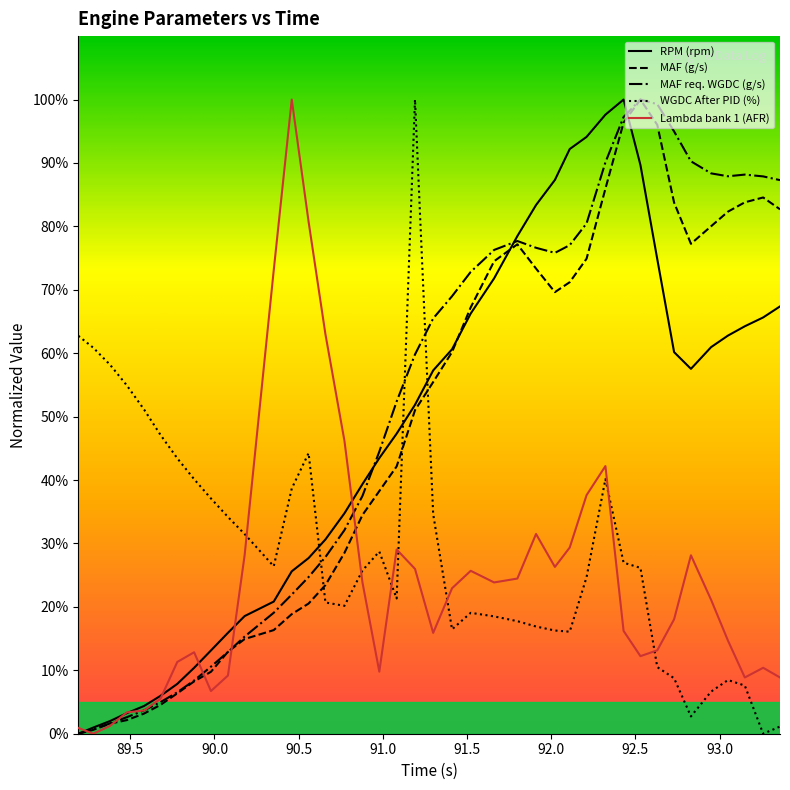

What is the average value of the WGDC After PID (%) series?

29.2